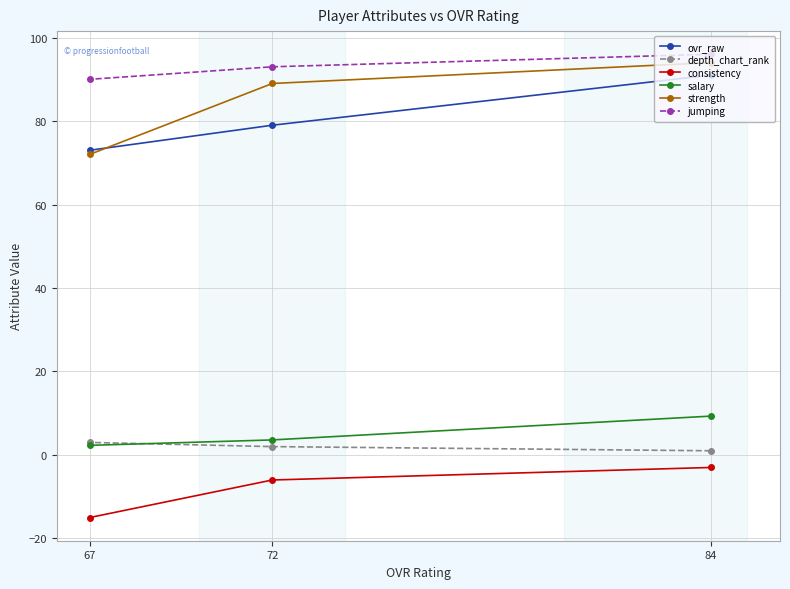

What is the sum of all ovr_raw values?

243.0